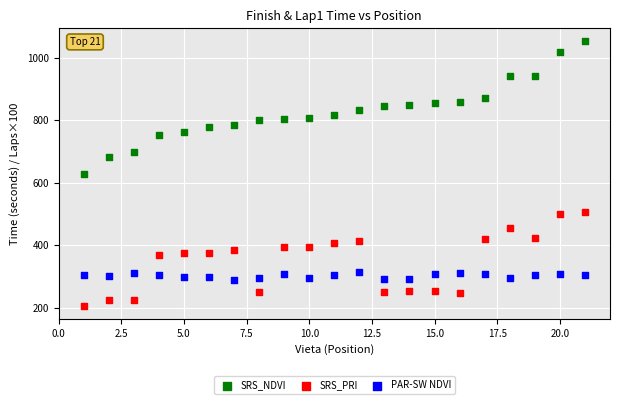

What are all the series names shown in the legend?

SRS_NDVI, SRS_PRI, PAR-SW NDVI